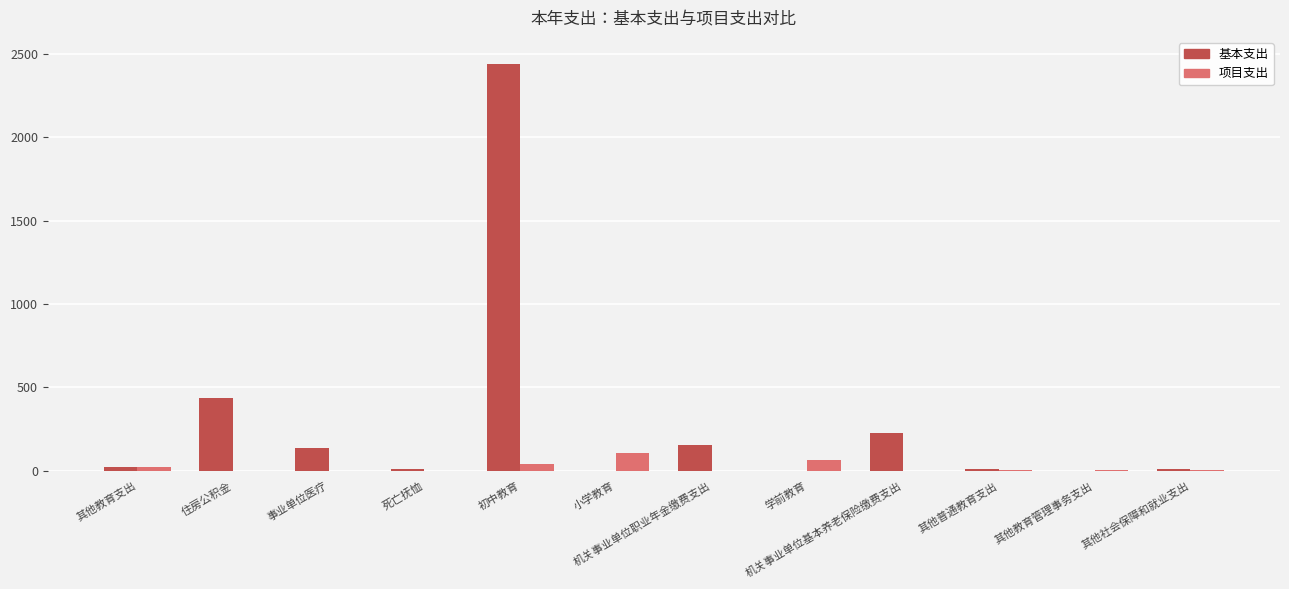

What is the difference between the 项目支出 values at 机关事业单位职业年金缴费支出 and 其他普通教育支出?

4.7